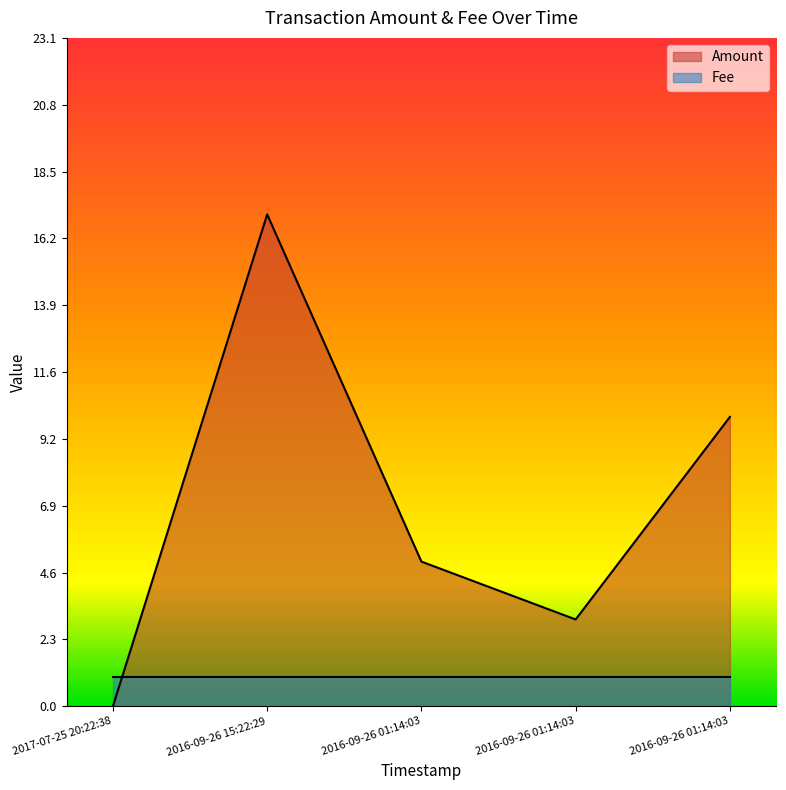

List the labels in order of value, smallest first.

2017-07-25 20:22:38, 2016-09-26 01:14:03, 2016-09-26 01:14:03, 2016-09-26 01:14:03, 2016-09-26 15:22:29